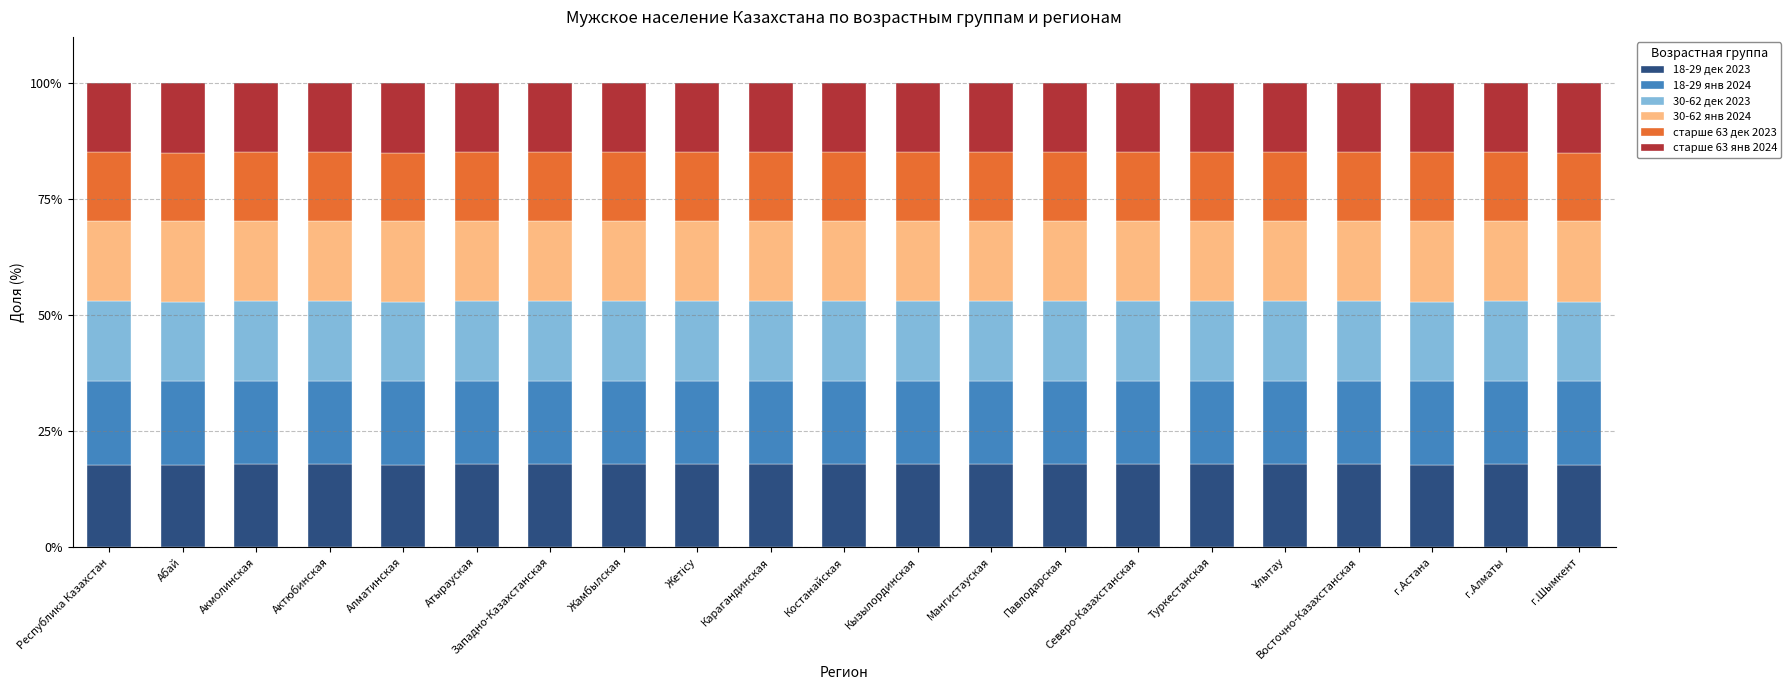

What is the highest value of the 18-29 дек 2023 series?

18.0